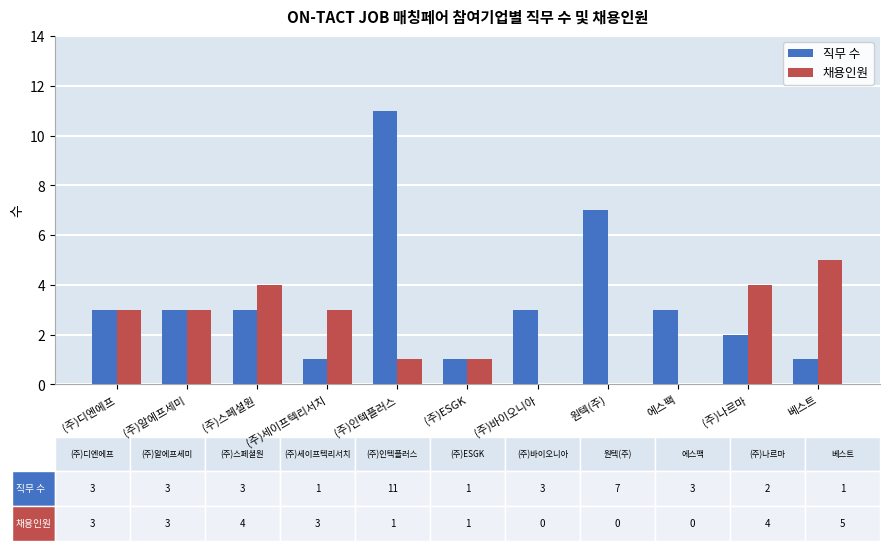

Does the chart contain stacked bars?

No